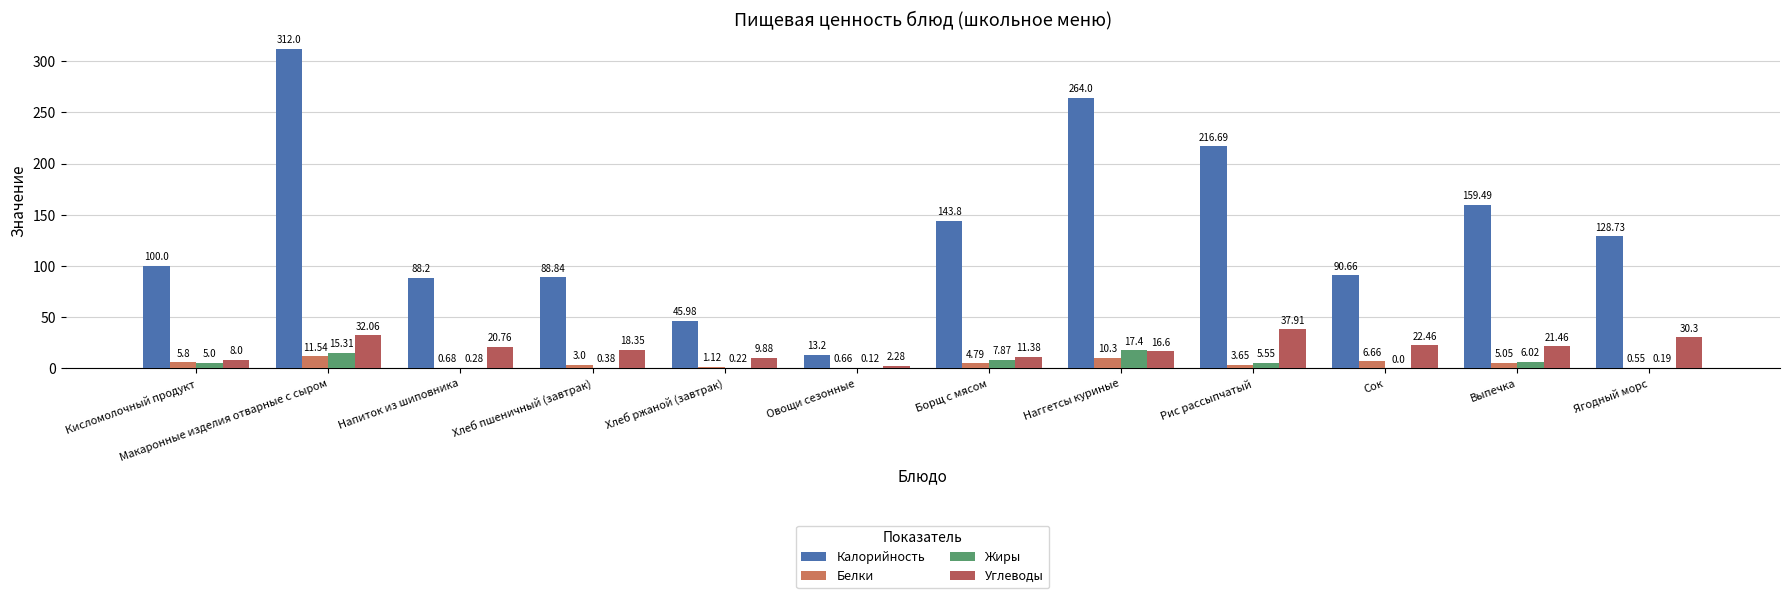

What is the average value of the Жиры series?

4.9